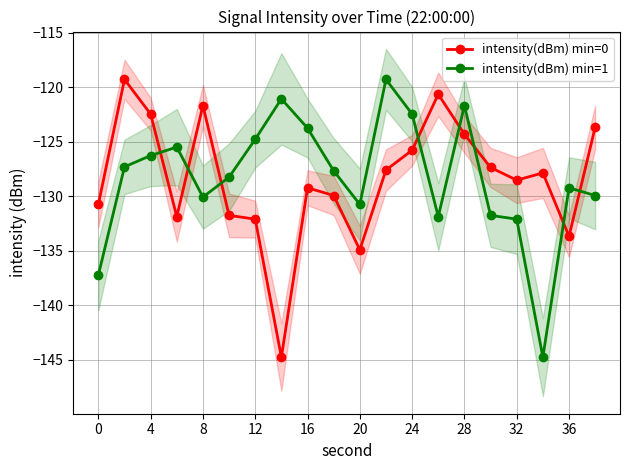

How many times do intensity(dBm) min=1 and intensity(dBm) min=0 cross each other?

8